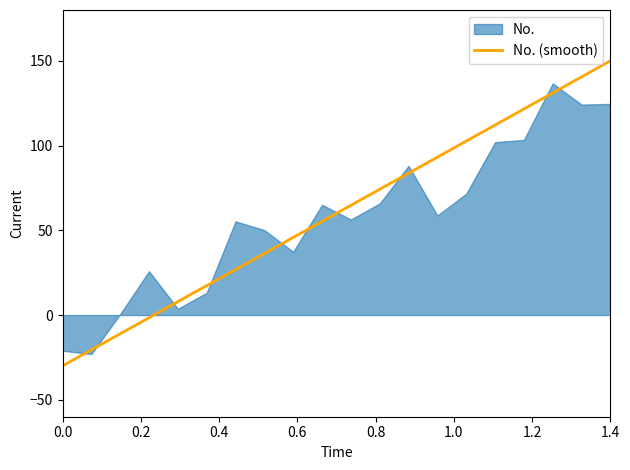

What is the lowest value of the No. (smooth) series?

-30.0